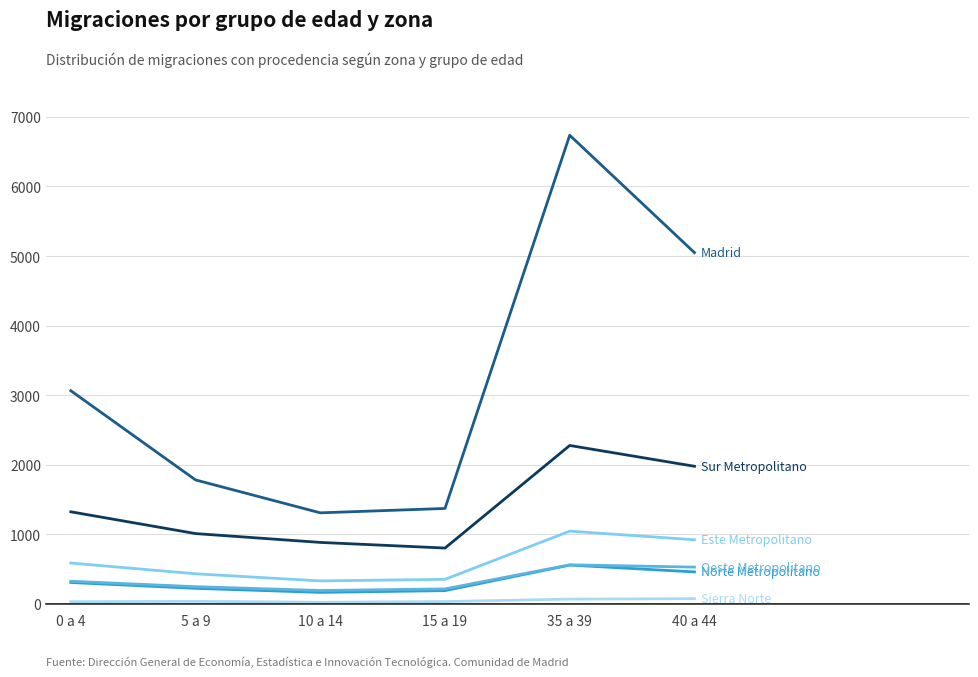

What position from the right is 10 a 14?

4